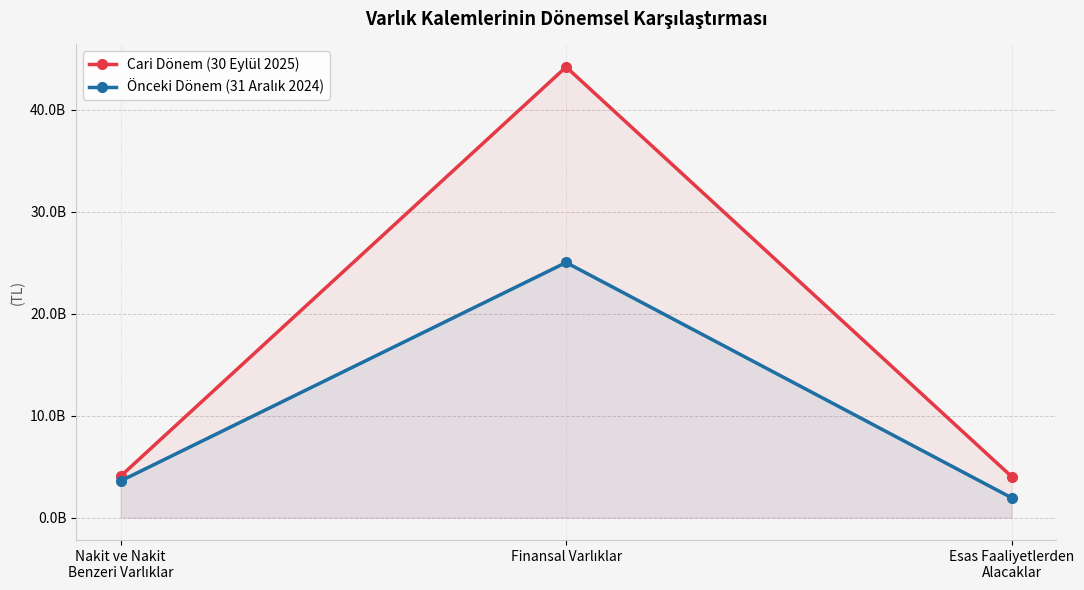

Reading left to right, list all the values displayed in this chart.

Cari Dönem (30 Eylül 2025): 4058798073	44200727364	4022817566
Önceki Dönem (31 Aralık 2024): 3587547030	25021128618	1940454149